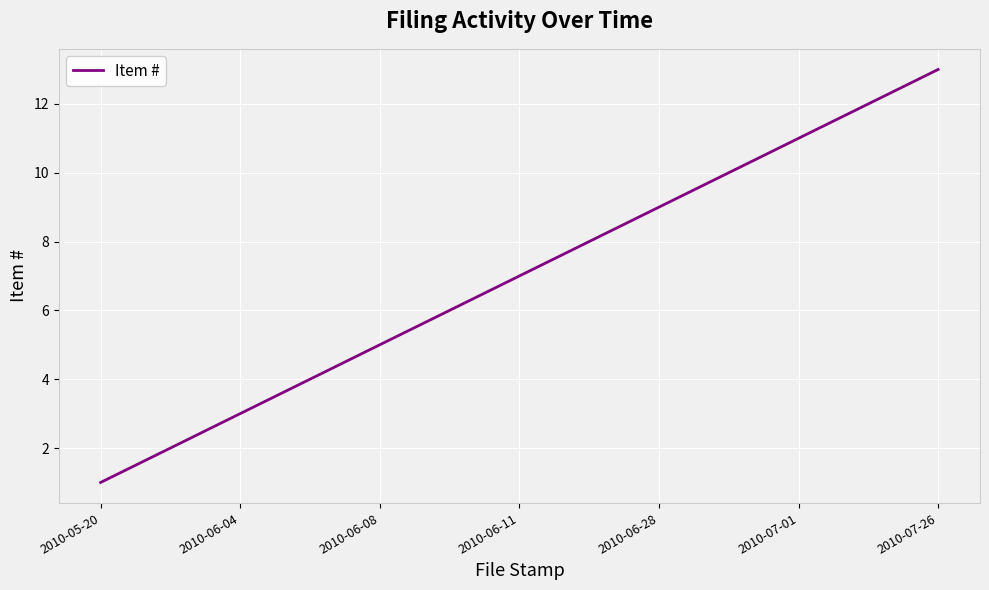

What is the difference between the maximum and minimum values?

12